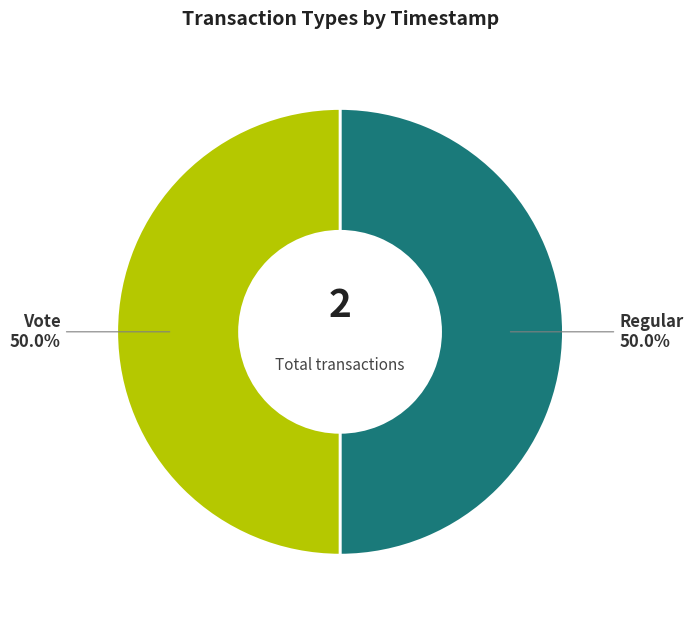

True or false: Regular accounts for 50% of the total.

True